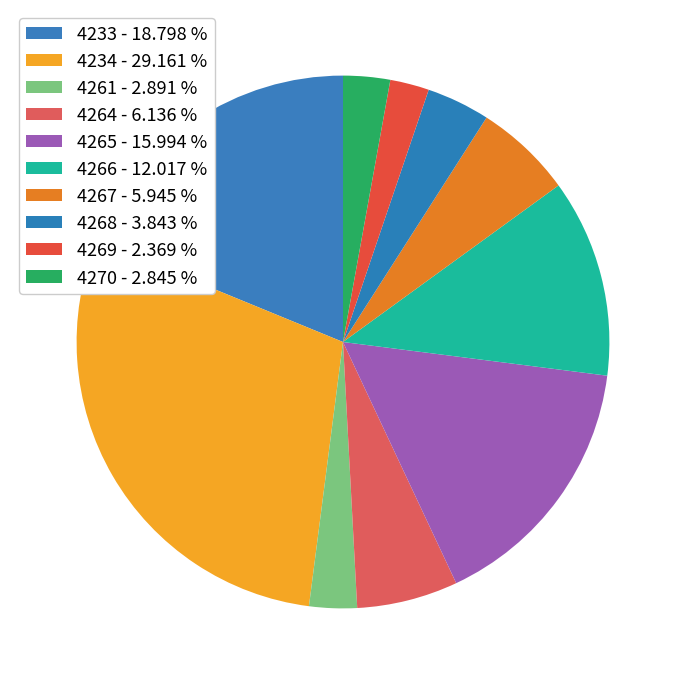

Is there a majority slice in this chart?

No